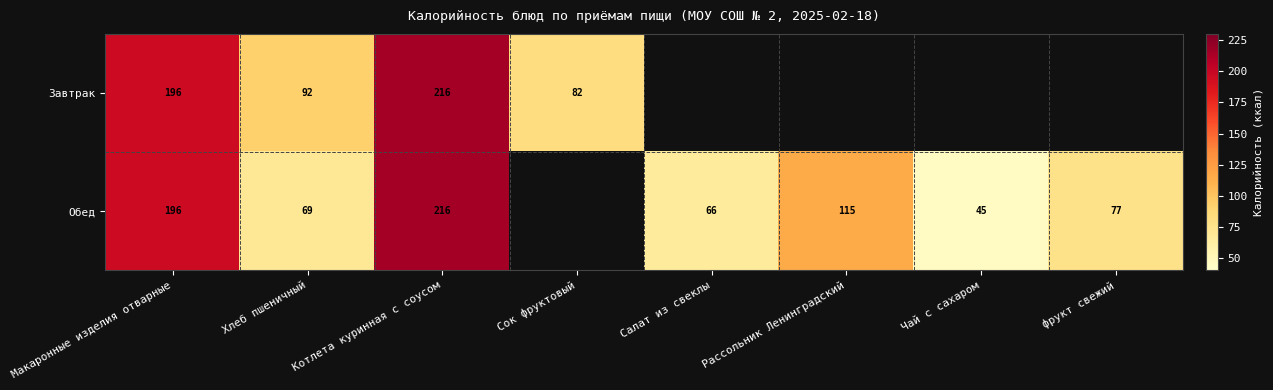

Is it true that Завтрак equals 69.2 at Котлета куринная с соусом?

False